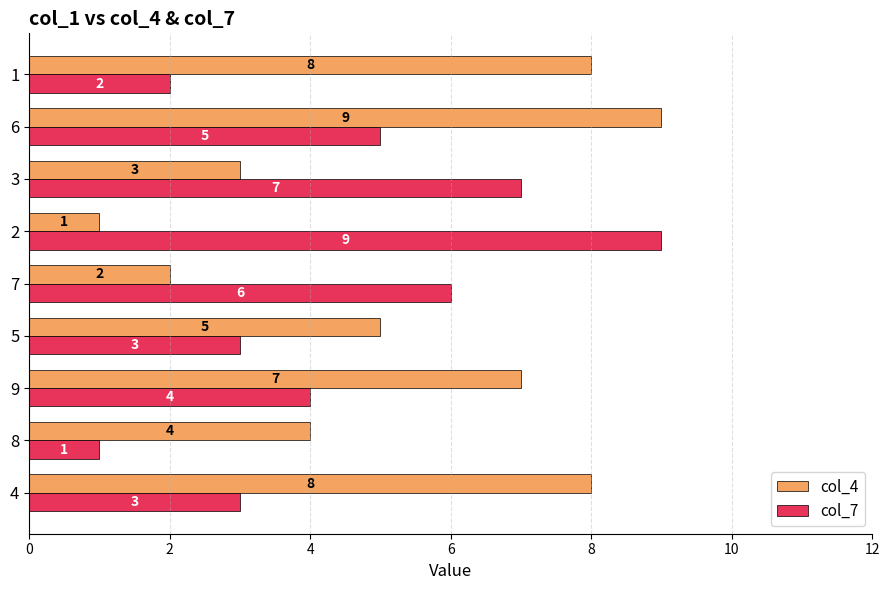

What is the difference between the maximum and second lowest values in the col_7 series?

7